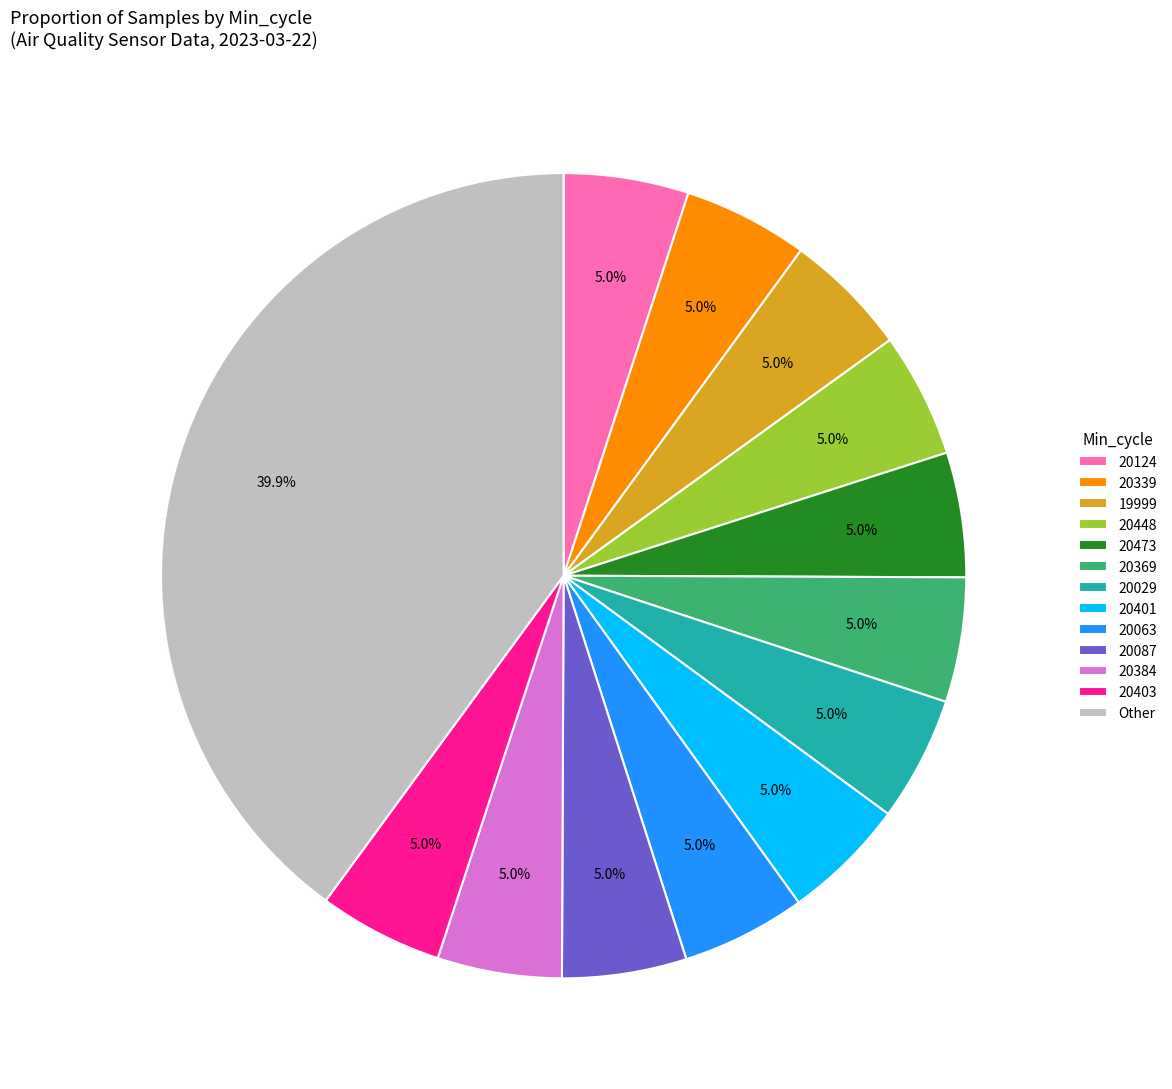

Is it true that 20029 is 5% of the pie?

True